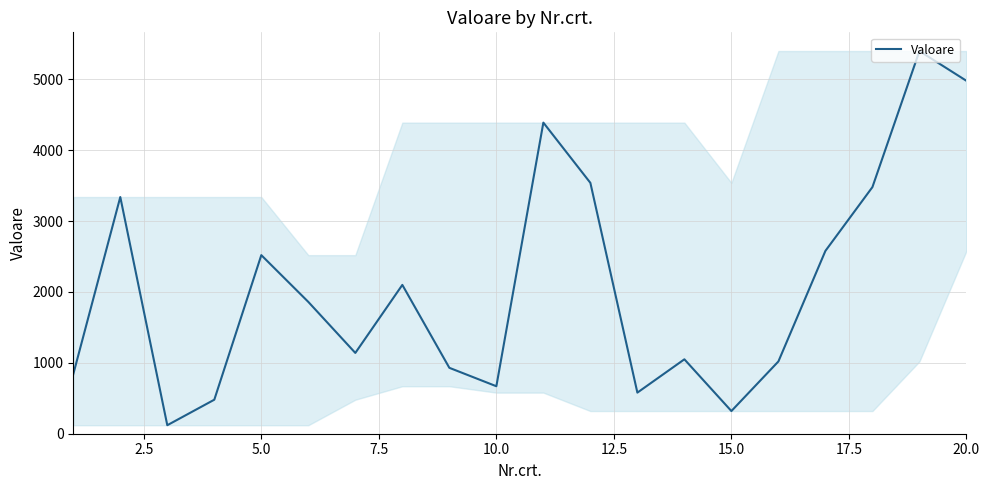

What is the maximum value shown in the chart?

5400